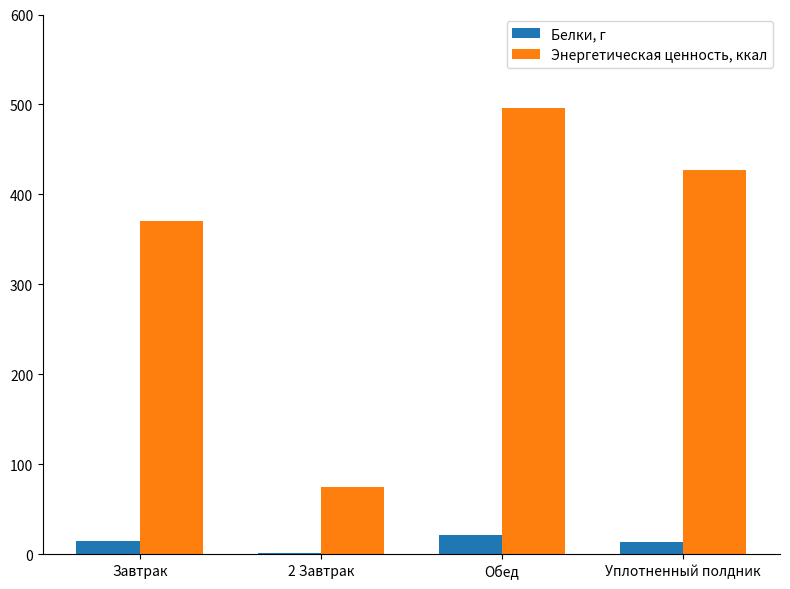

What is the spread (max minus min) of values at Завтрак?

356.5